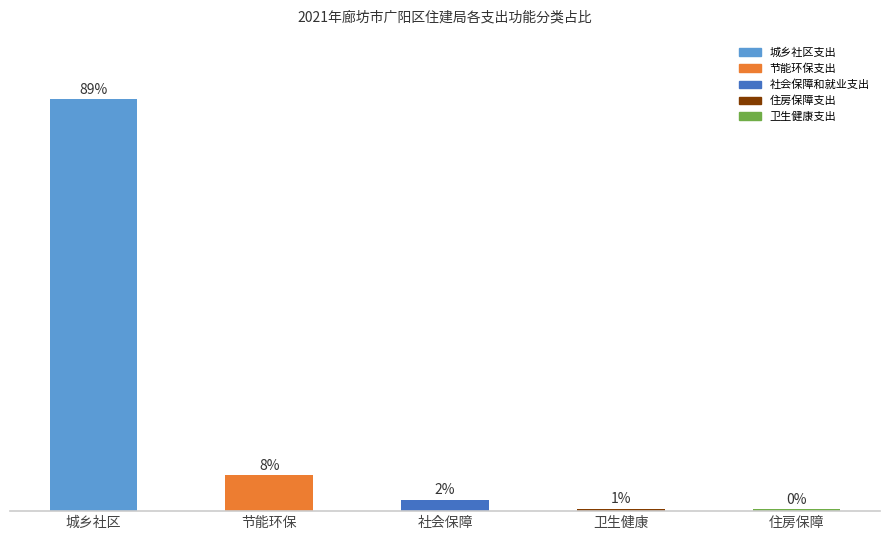

At which label is the value closest to 44?

节能环保